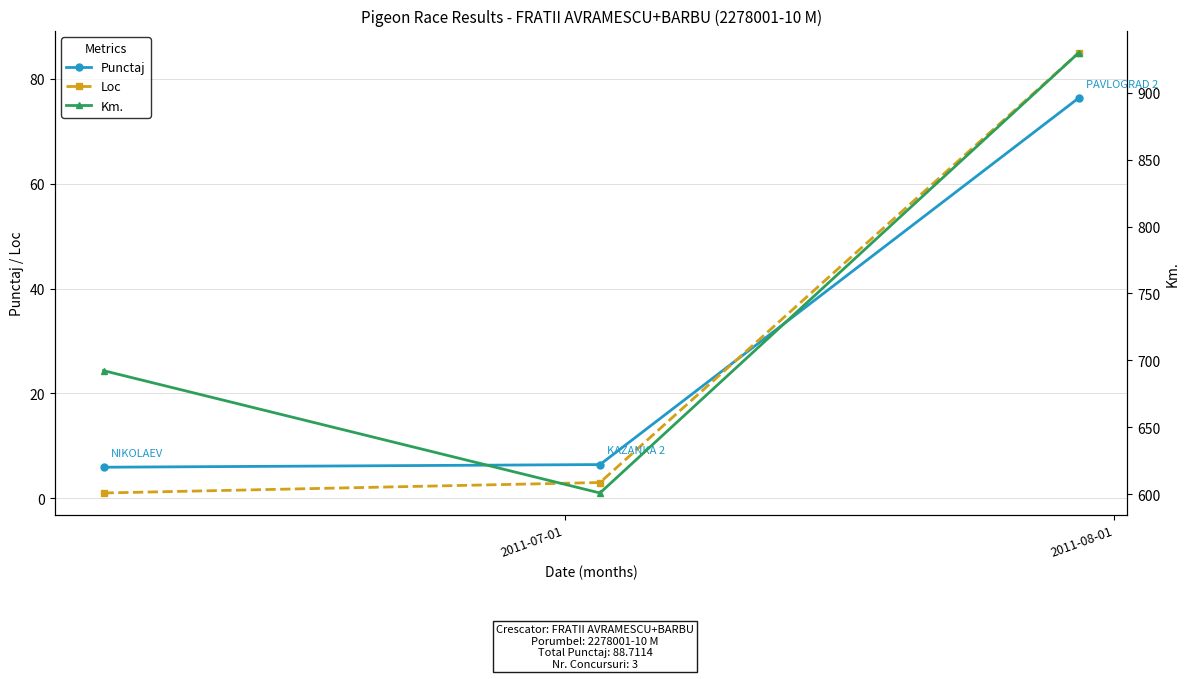

What is the value of the Punctaj point at the 2nd from the left?

6.4